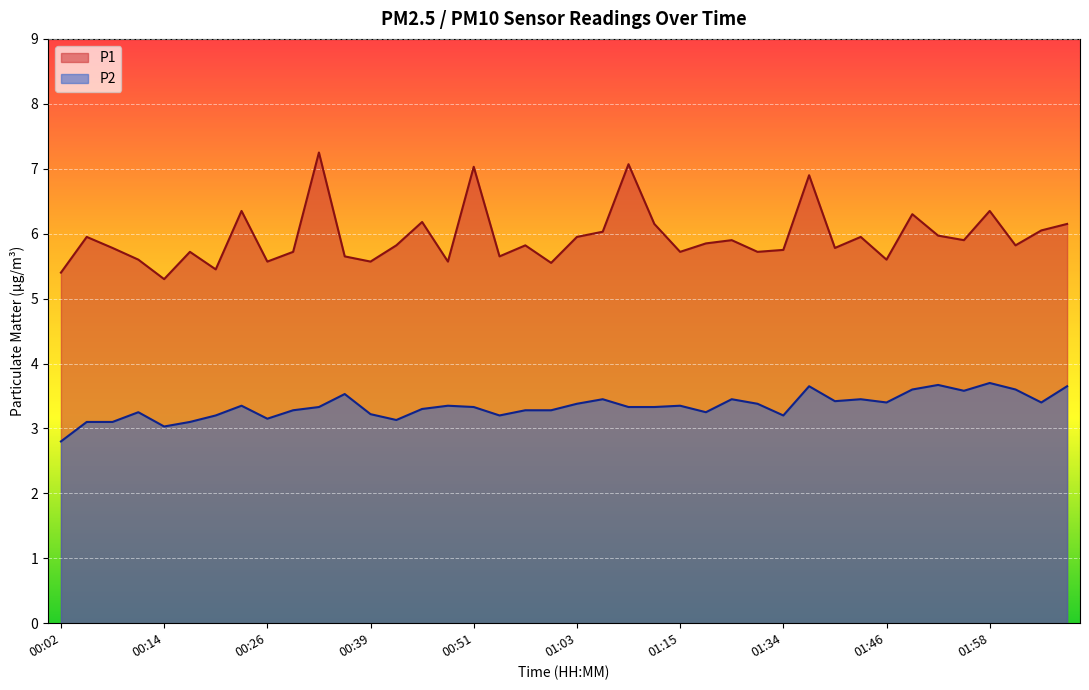

True or false: P1 and P2 cross at least once.

False